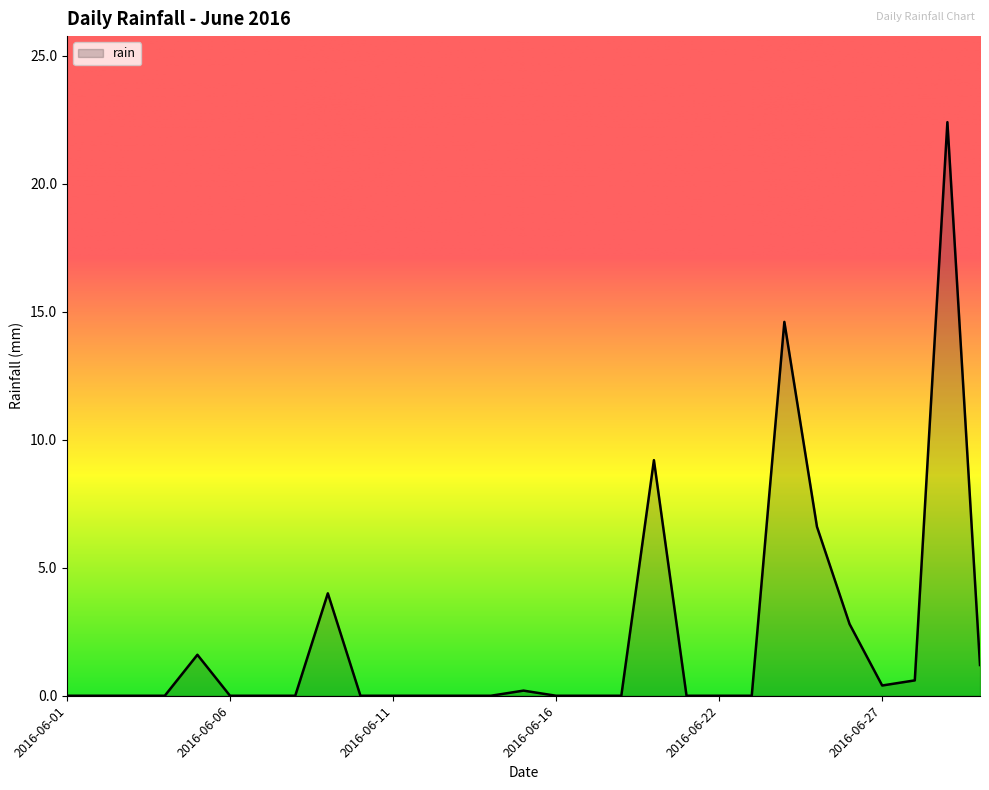

What is the greatest value displayed?

22.4